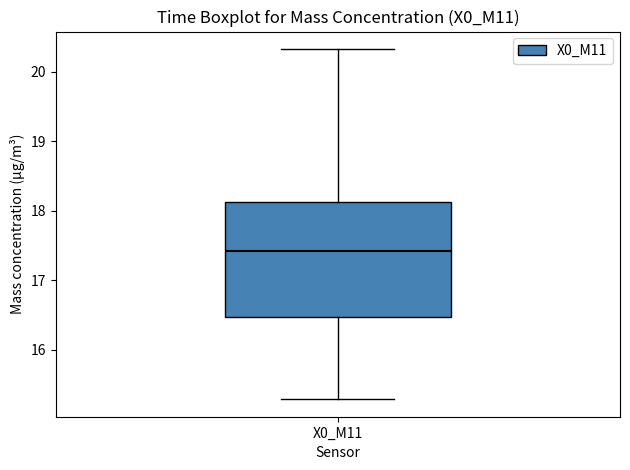

Read this box plot against the y-axis: the position of the median line, the range covered by the box, and the ends of both whiskers. The values are not printed on the chart, so give them approximately, as read against the axis.

median 17.4, box 16.5 to 18.1, whiskers 15.3 to 20.3